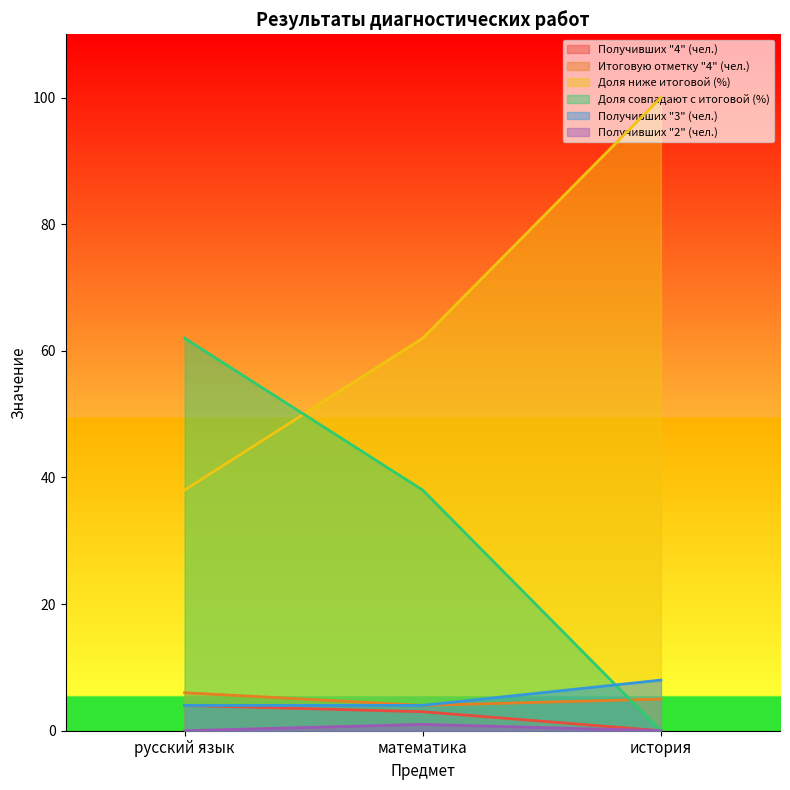

What is the sum of all Доля ниже итоговой (%) values?

200